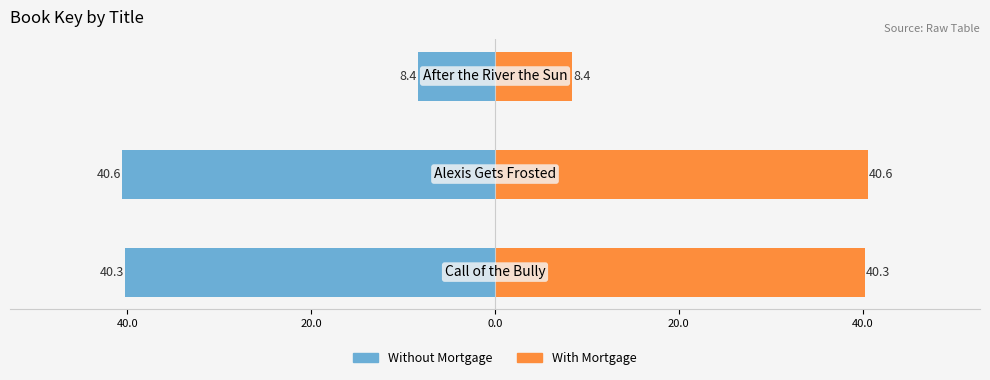

The value of Without Mortgage at 20.0 is -13.8. True or false?

False